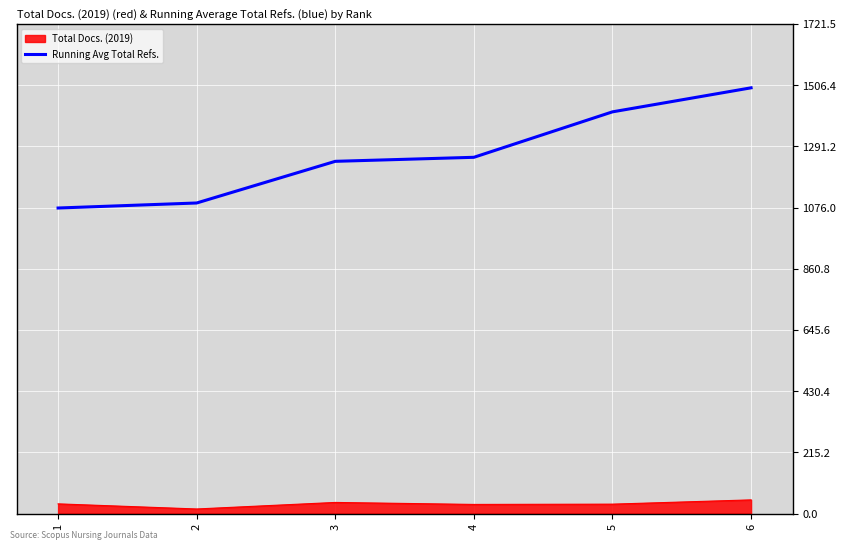

True or false: there are more than 2 points higher than both neighbors.

False